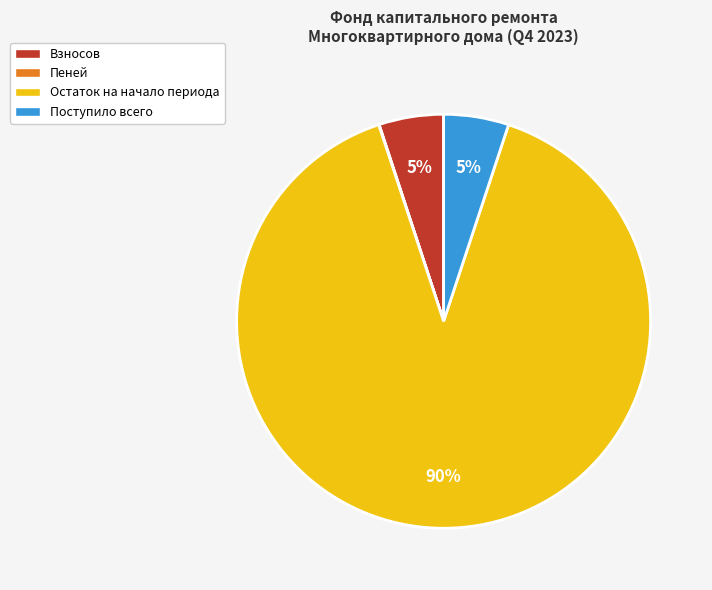

To the nearest percent, what portion does Поступило всего represent?

5%